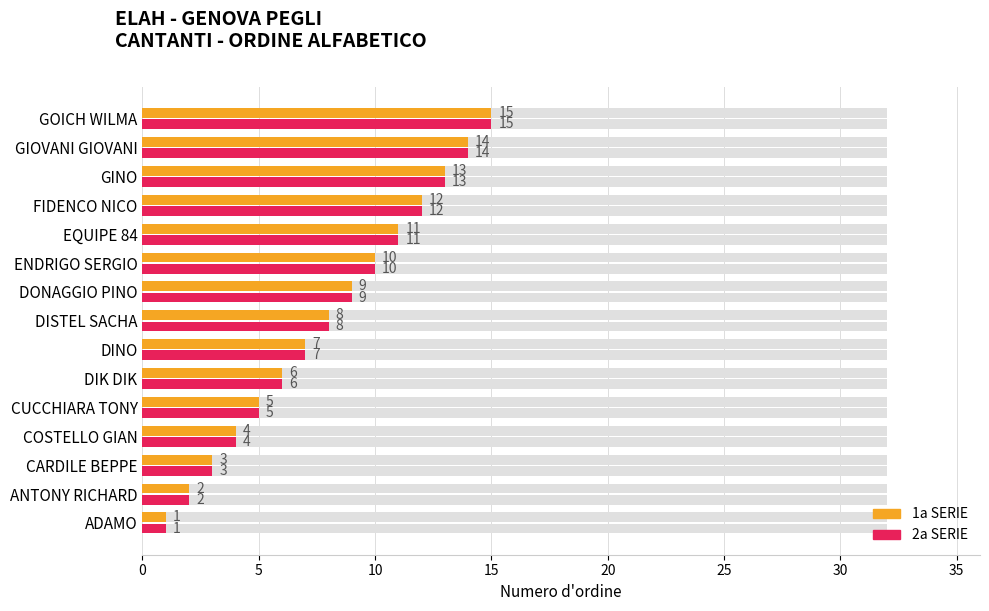

What is the difference between the second highest and second lowest values in the 1a SERIE series?

12